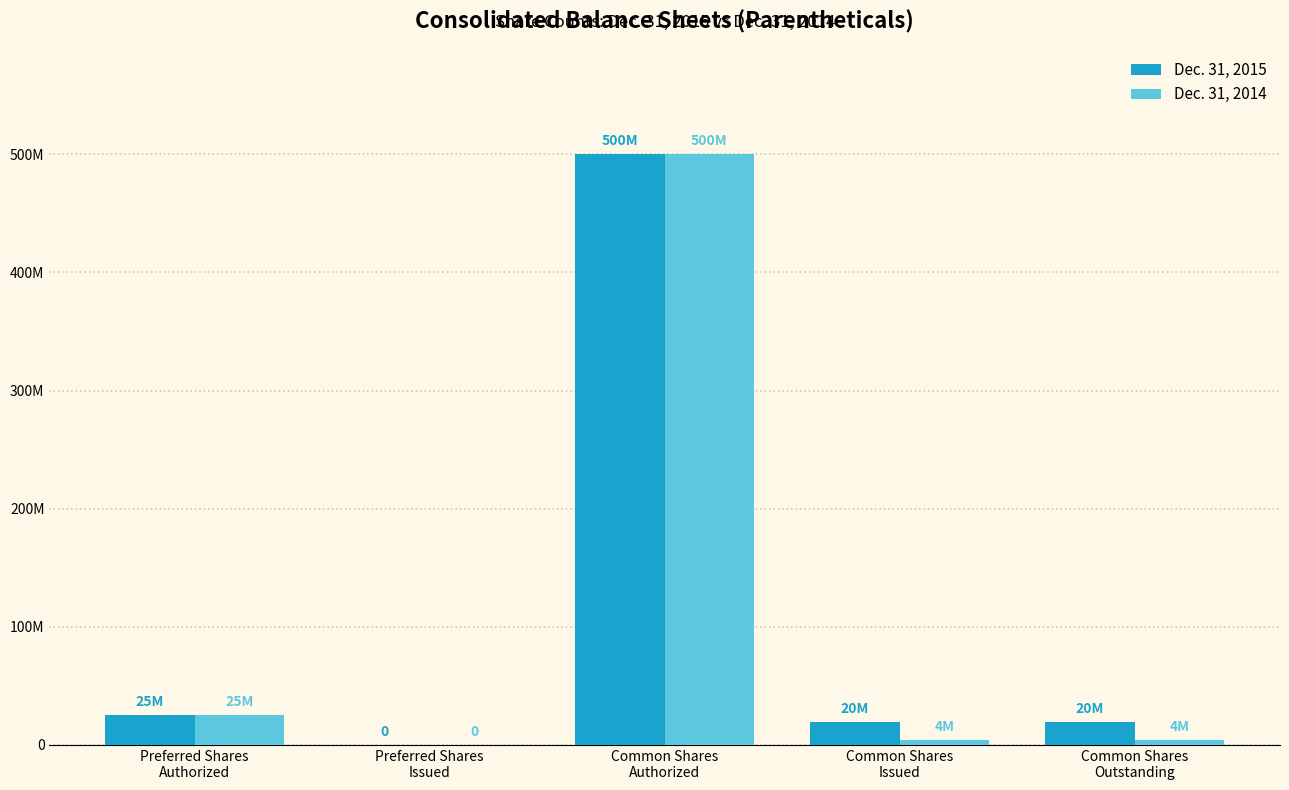

Does the chart contain stacked bars?

No